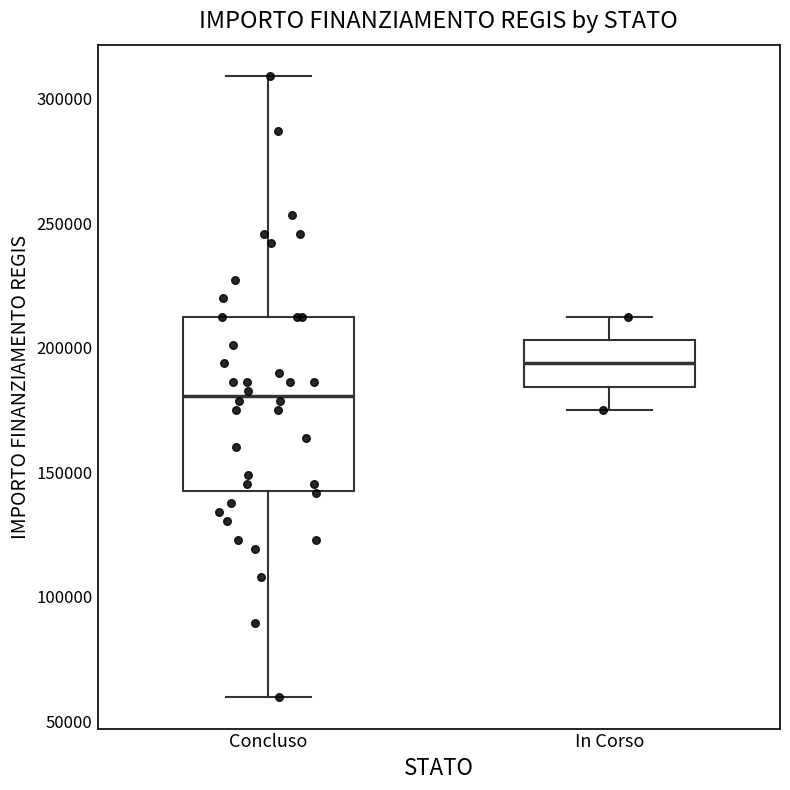

Which box has the highest median line?

In Corso